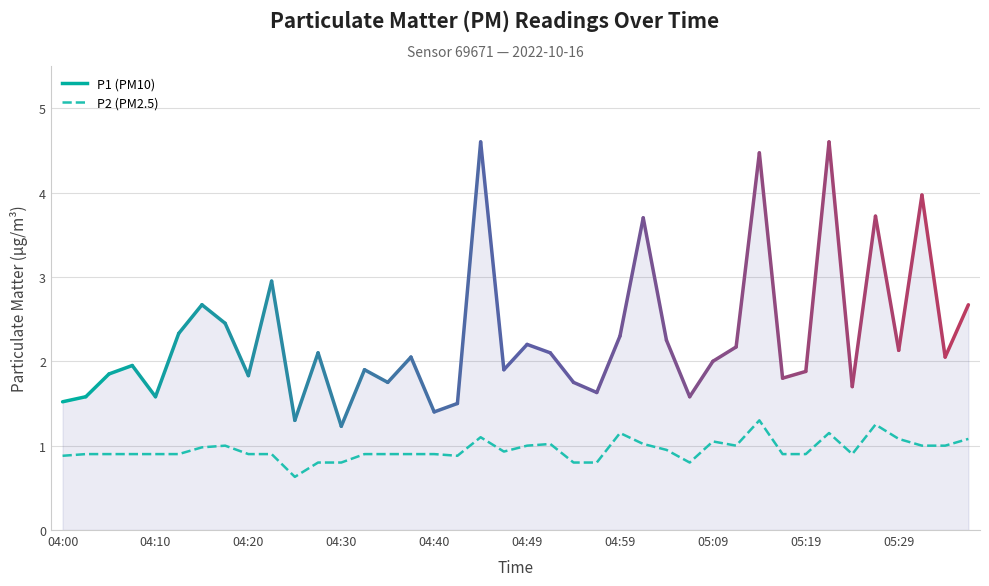

Is it true that the value at 39 is 1.1?

True